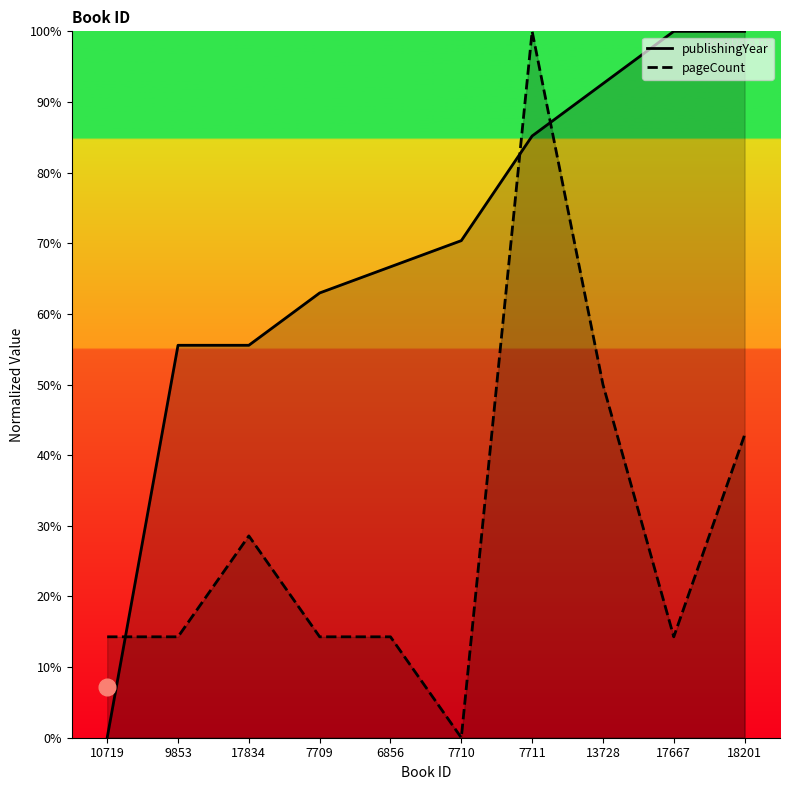

Which has a higher value, 7711 or 10719?

7711